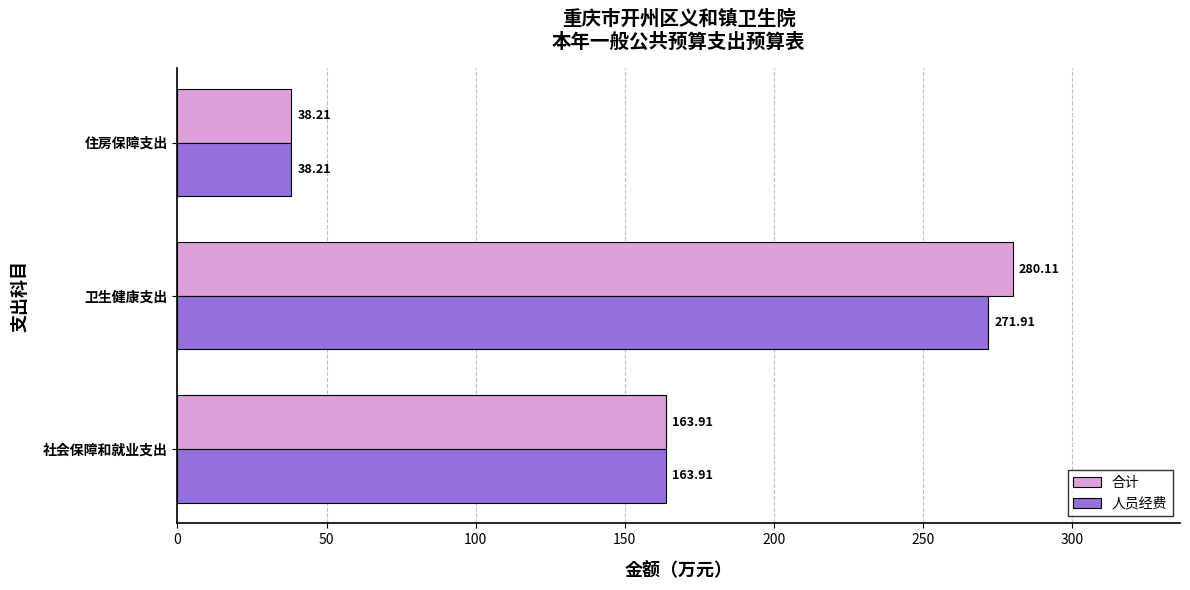

Rank the categories by 人员经费 value from lowest to highest.

住房保障支出, 社会保障和就业支出, 卫生健康支出